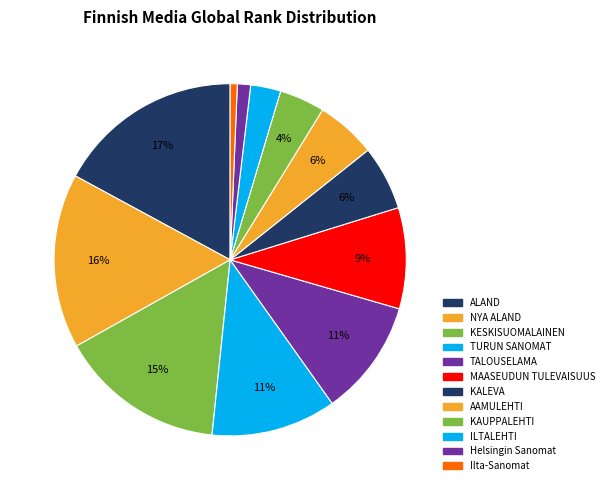

Approximately how many times larger is the value at AAMULEHTI compared to TALOUSELAMA?

0.5